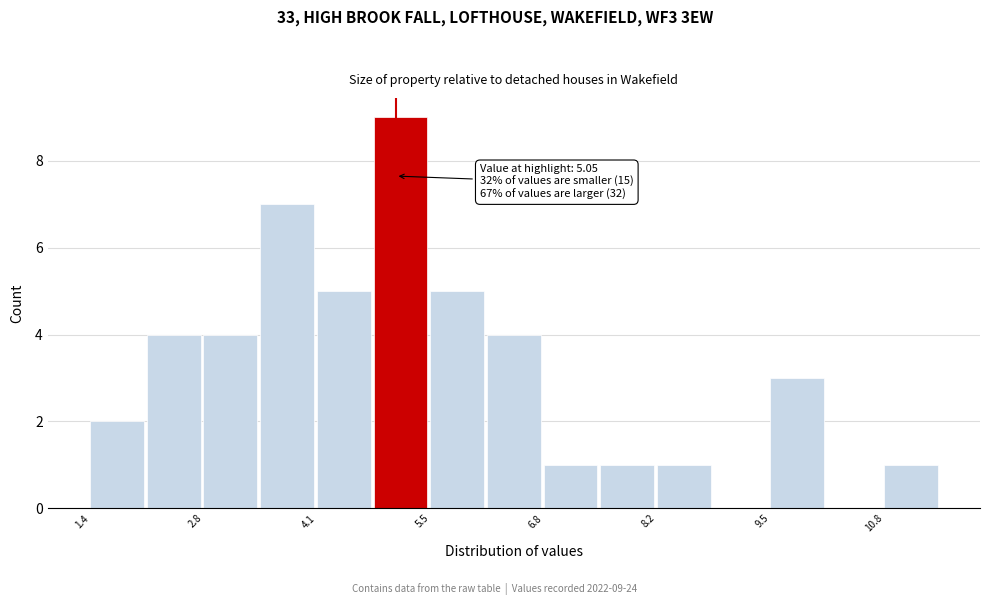

Around what value on the x-axis is the tallest bar? Give the approximate position of its centre, as read against the axis.

5.2